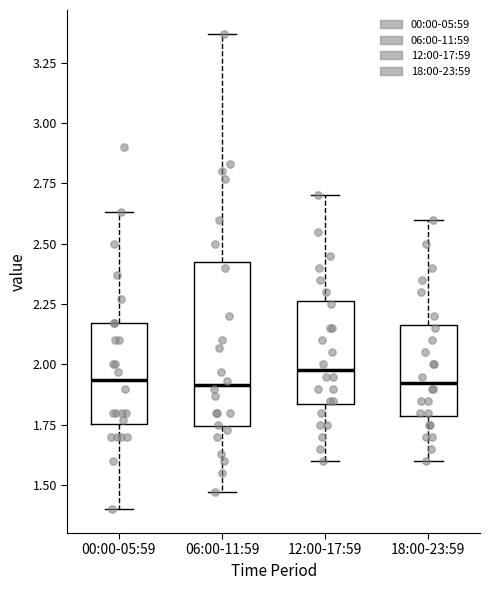

Reading left to right, read every box against the y-axis: the position of its median line, the range the box covers, and the ends of its whiskers. The values are not printed on the chart, so give them approximately, as read against the axis.

00:00-05:59: median 1.95, box 1.75 to 2.15, whiskers 1.40 to 2.65
06:00-11:59: median 1.90, box 1.75 to 2.45, whiskers 1.45 to 3.35
12:00-17:59: median 2.00, box 1.85 to 2.25, whiskers 1.60 to 2.70
18:00-23:59: median 1.95, box 1.80 to 2.15, whiskers 1.60 to 2.60